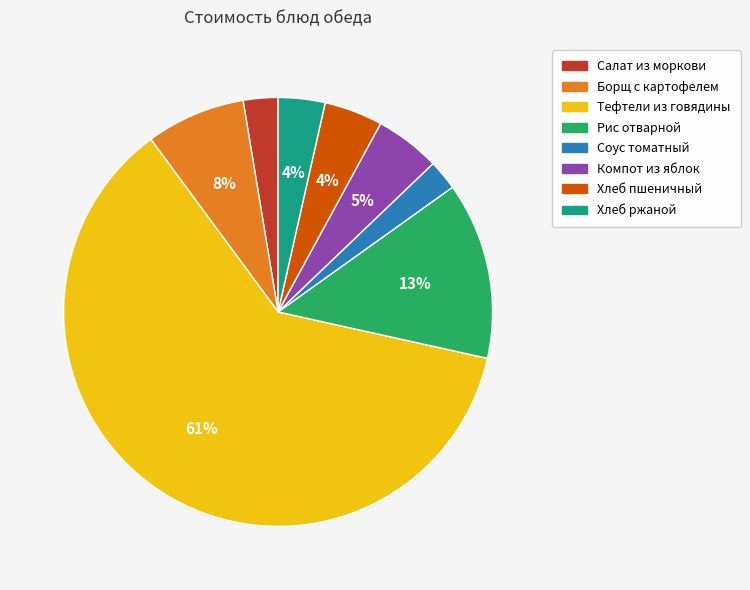

To the nearest percent, what portion does Рис отварной represent?

13%